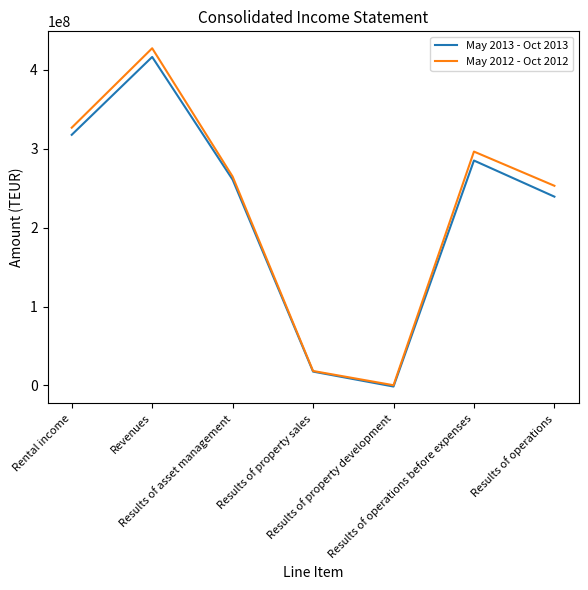

At which label does May 2012 - Oct 2012 reach its minimum?

Results of property development